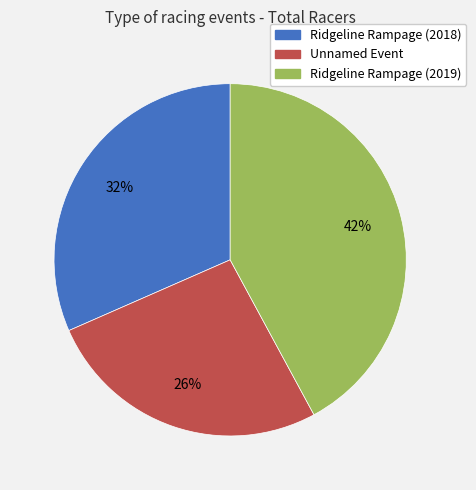

What is the smallest slice in the pie chart?

Unnamed Event